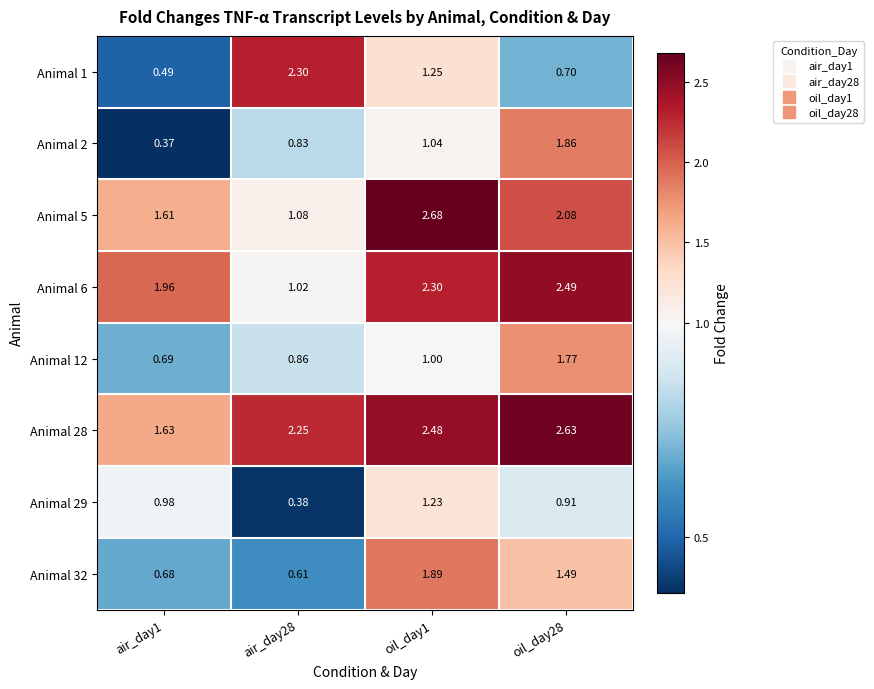

Is the value of Animal 12 at oil_day1 greater than the value of Animal 1 at oil_day28?

Yes